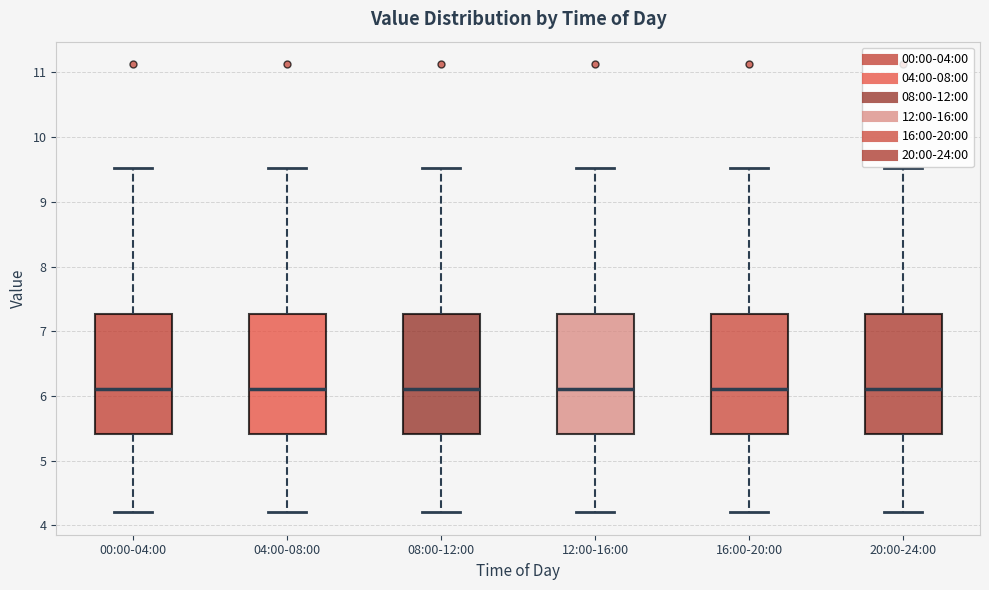

Reading left to right, transcribe this box plot: for each box, give where its median line is, the range the box spans, and where its two whiskers end, as read against the y-axis. The values are not printed on the chart, so give them approximately, as read against the axis.

00:00-04:00: median 6.1, box 5.4 to 7.3, whiskers 4.2 to 9.5
04:00-08:00: median 6.1, box 5.4 to 7.3, whiskers 4.2 to 9.5
08:00-12:00: median 6.1, box 5.4 to 7.3, whiskers 4.2 to 9.5
12:00-16:00: median 6.1, box 5.4 to 7.3, whiskers 4.2 to 9.5
16:00-20:00: median 6.1, box 5.4 to 7.3, whiskers 4.2 to 9.5
20:00-24:00: median 6.1, box 5.4 to 7.3, whiskers 4.2 to 9.5